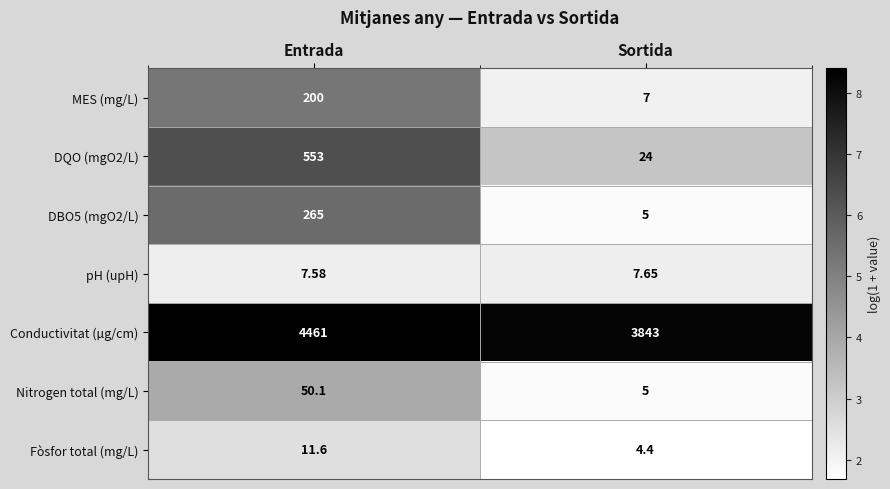

At which label does Nitrogen total (mg/L) first exceed 50?

Entrada